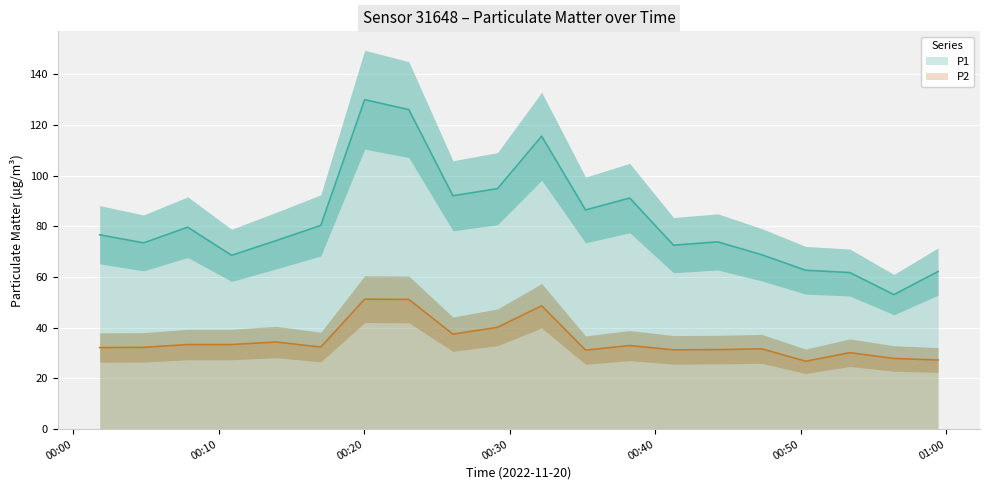

At which label is P1 closest to 91?

06:00